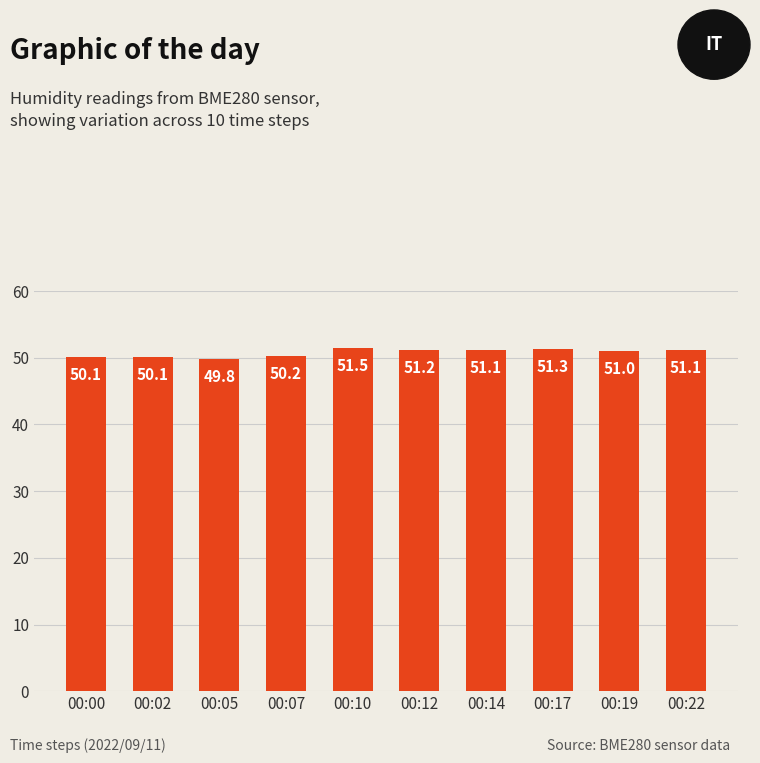

What is the ratio of the value at 00:07 to the value at 00:14?

1.0